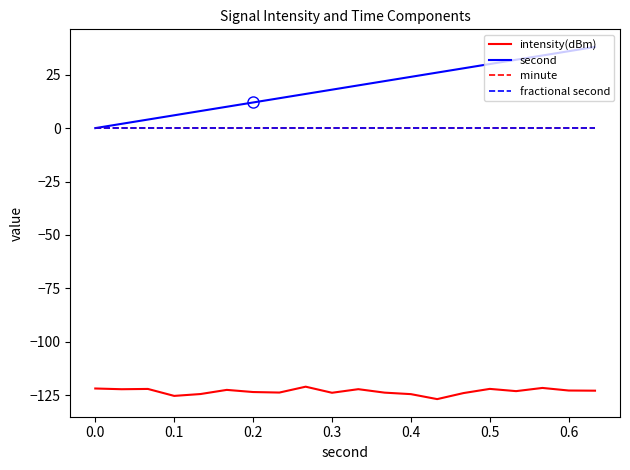

Does the chart display data point markers on the line(s)?

No